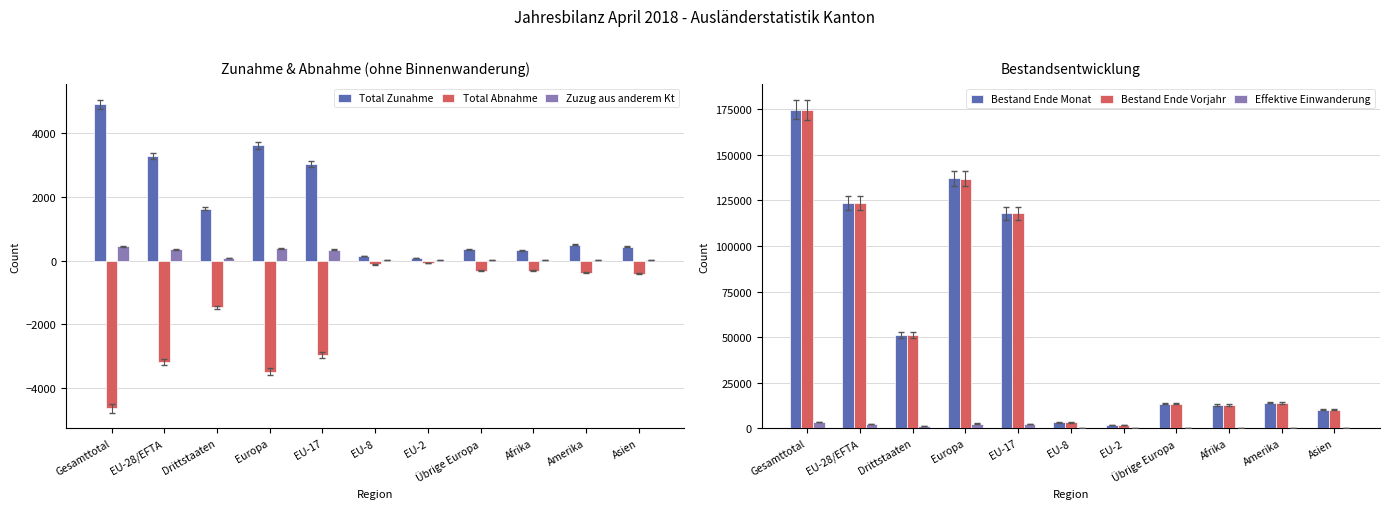

Which label corresponds to the smallest value in the chart?

Gesamttotal